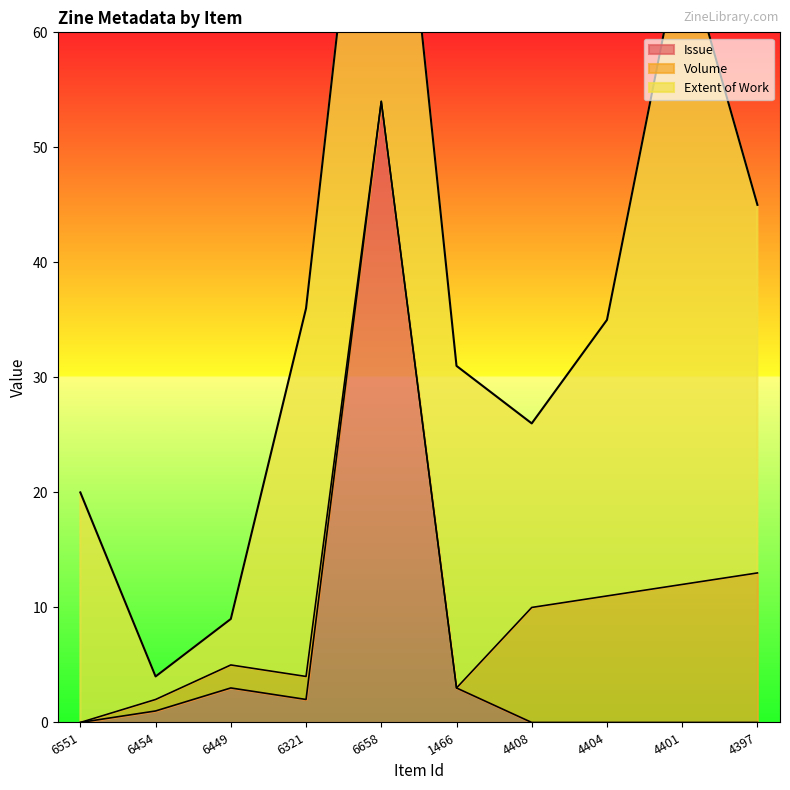

How many data points in Issue are above 1?

4